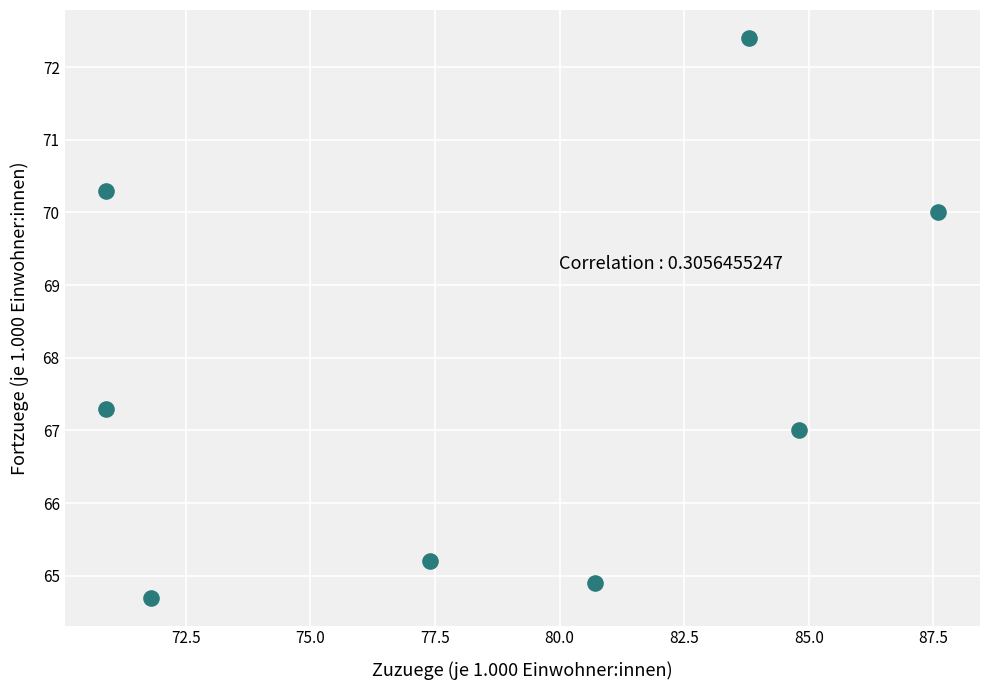

What is the range of X values (max minus min)?

16.7